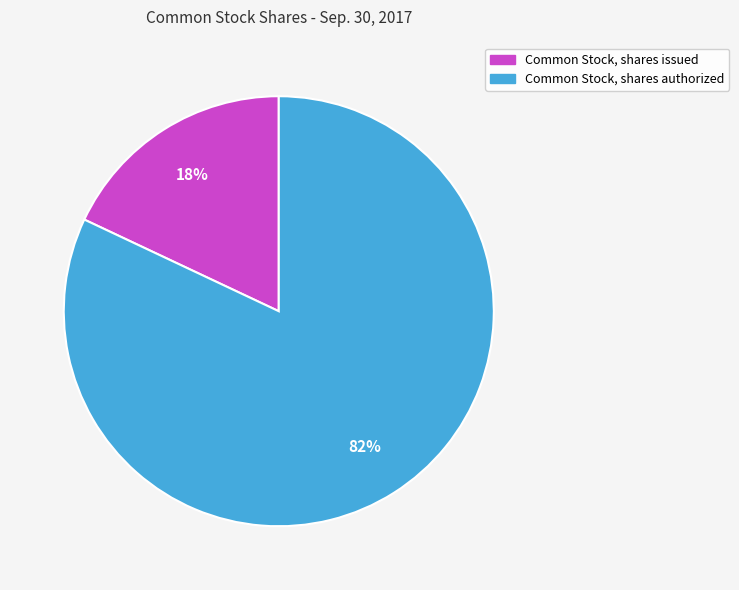

Do Common Stock, shares authorized and Common Stock, shares issued together represent more than half of the pie?

Yes